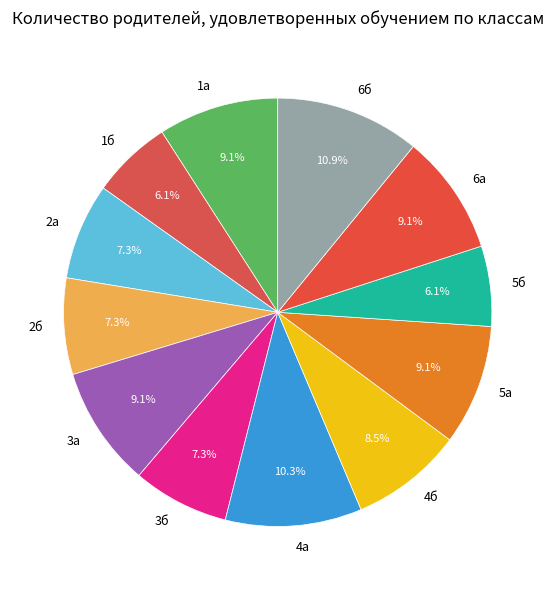

What is the largest slice in the pie chart?

6б